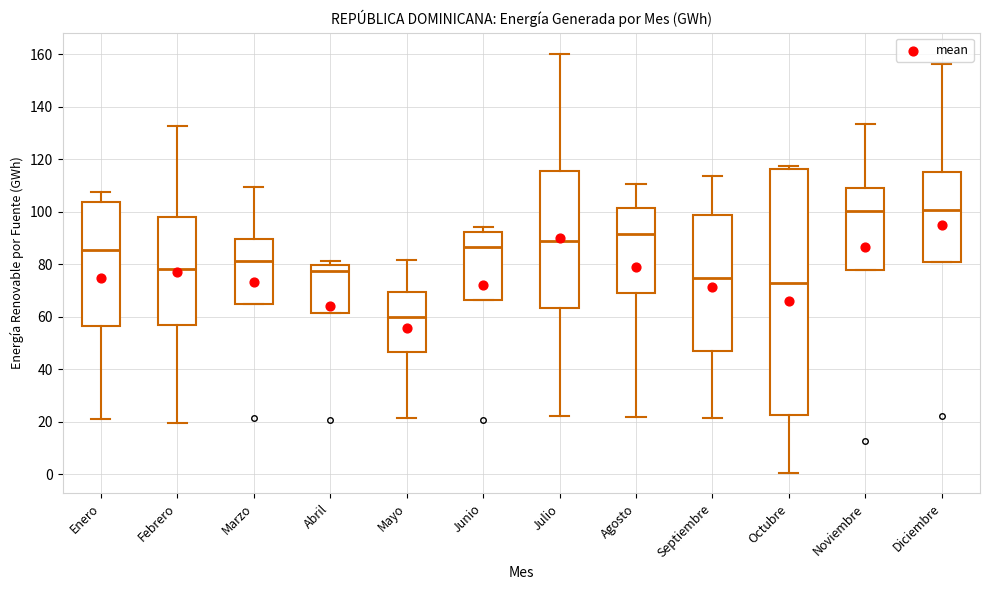

Comparing the boxes themselves (not the whiskers), which one is the tallest?

Octubre